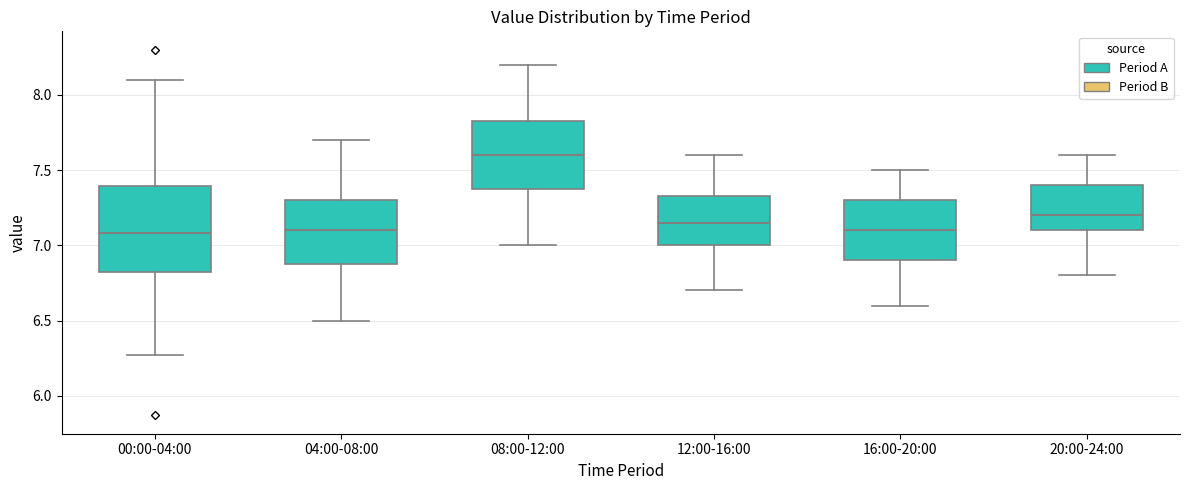

Comparing the boxes themselves (not the whiskers), which one is the tallest?

00:00-04:00